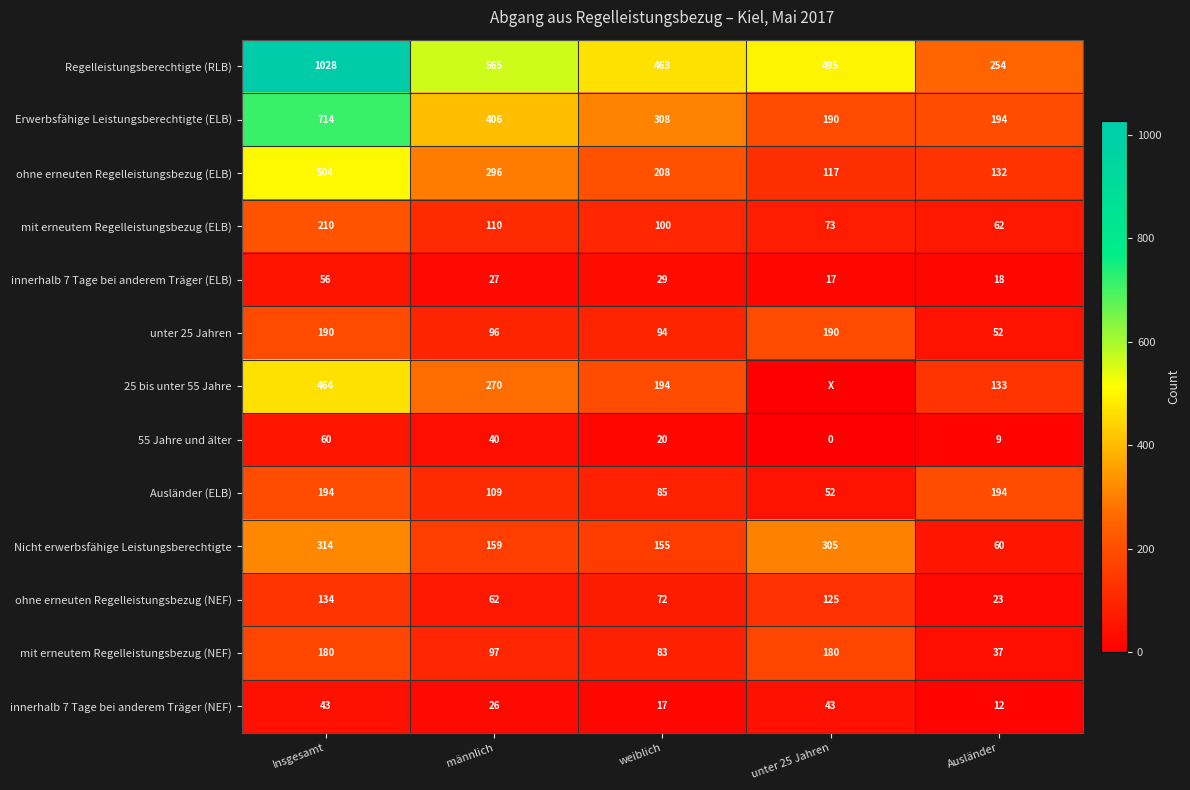

True or false: ohne erneuten Regelleistungsbezug (ELB) has a value of 296 at männlich.

True